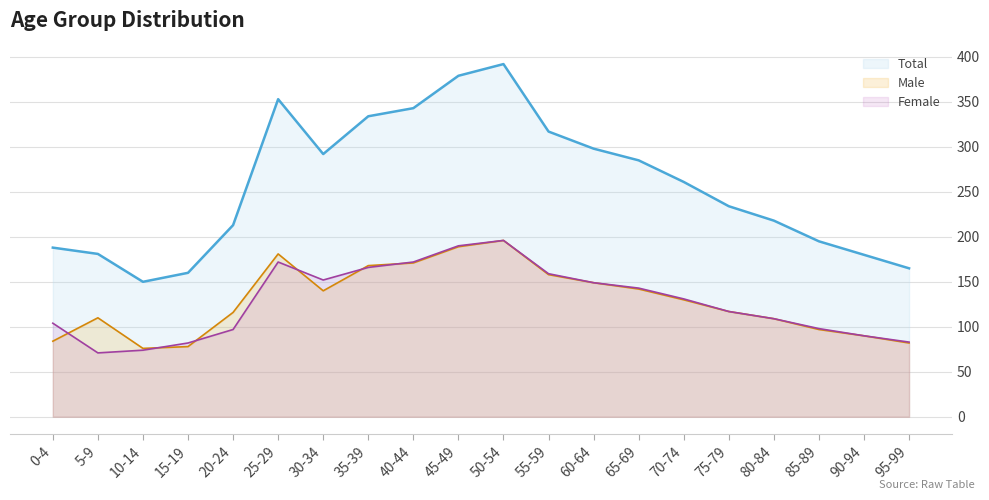

True or false: Total and Male intersect in this chart.

False